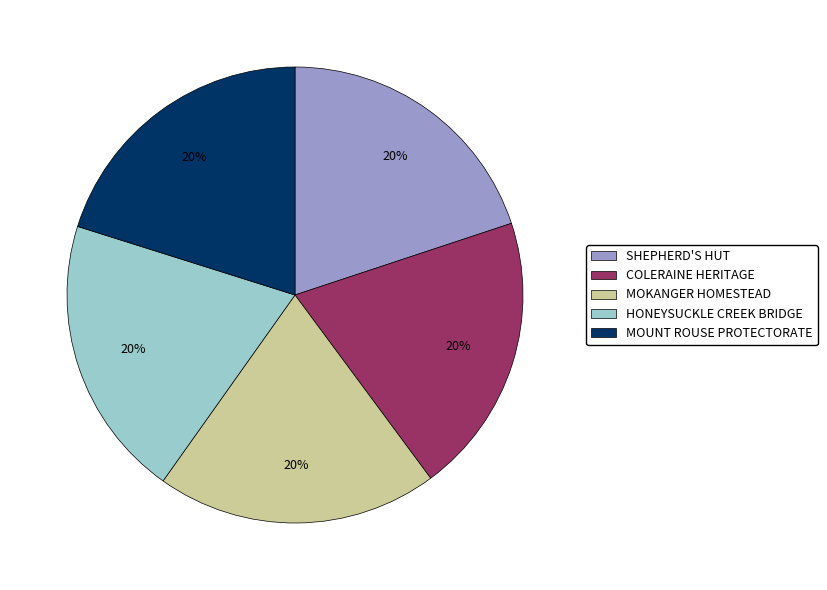

To the nearest percent, what is the average slice percentage?

20%